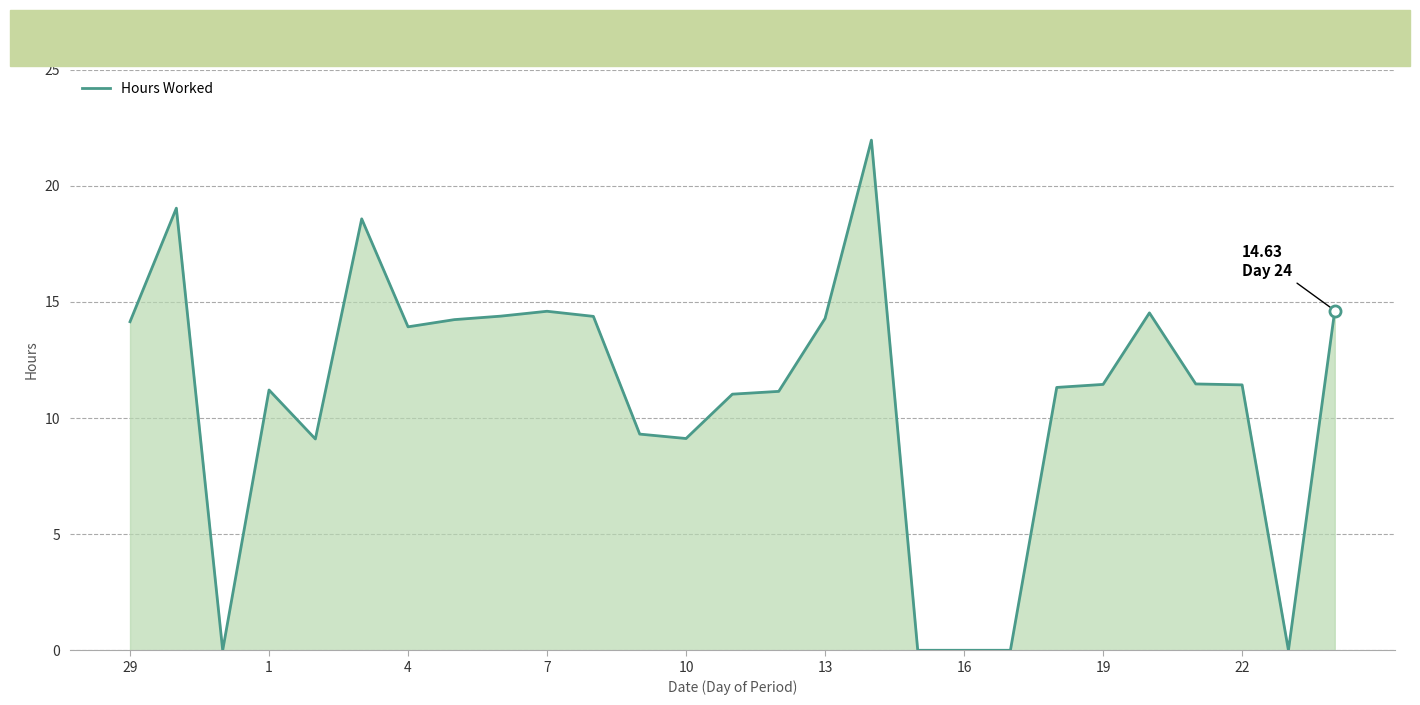

What is the difference between the maximum and minimum values?

22.0